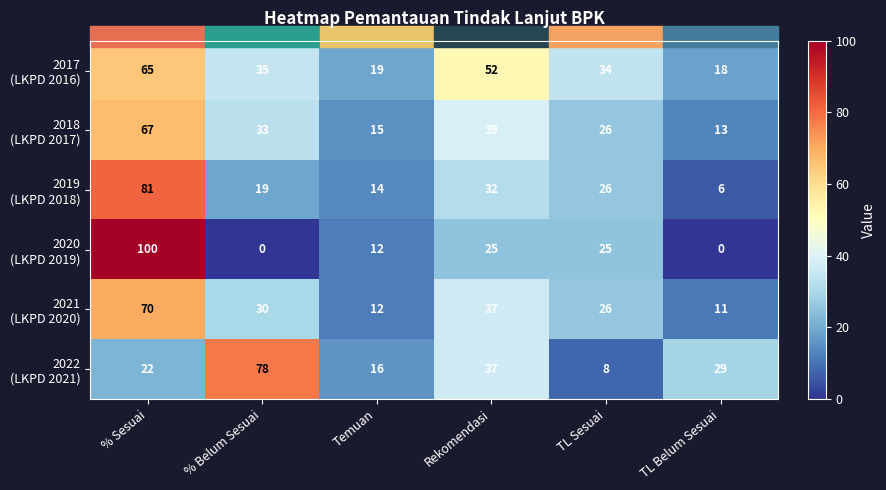

What is the greatest value displayed?

100